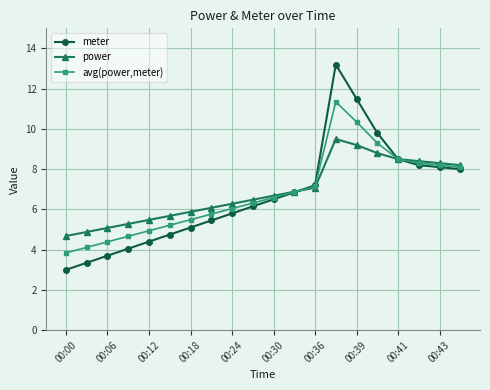

What is the difference between the maximum and minimum values in the meter series?

10.2